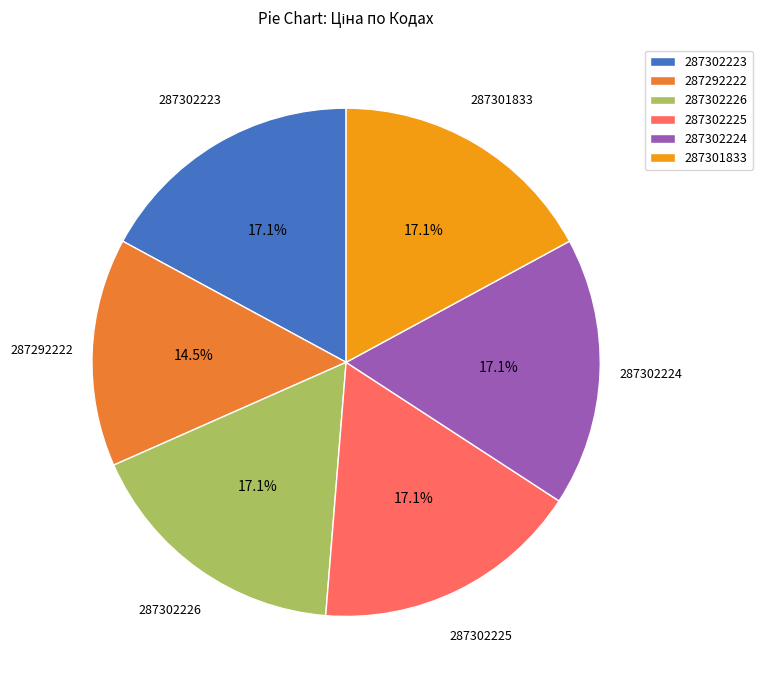

Is 287292222 the majority of the pie?

No